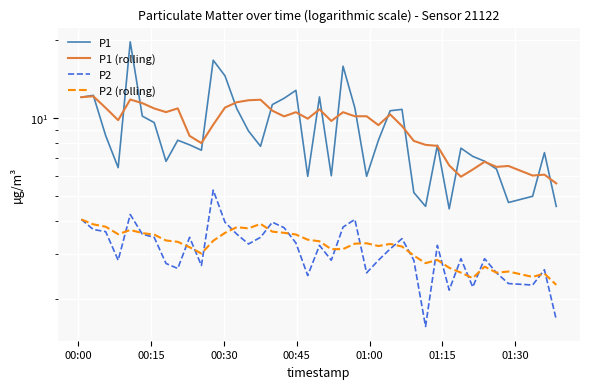

Reading left to right, what are all the values shown in this chart?

P1: 12.1	12.3	8.6	6.5	19.8	10.2	9.6	6.8	8.2	7.9	7.5	16.8	14.6	10.9	8.9	7.8	11.3	11.9	12.8	6.0	12.1	6.0	15.9	11.0	6.0	8.2	10.7	10.8	5.2	4.6	7.9	4.5	7.7	7.1	6.8	6.4	4.7	5.0	7.4	4.6
P1 (rolling): 12.1	12.2	11.0	9.8	11.8	11.4	10.9	10.6	10.9	8.6	8.0	9.4	11.0	11.5	11.7	11.8	10.7	10.2	10.6	10.0	10.8	9.8	10.6	10.2	10.2	9.4	10.4	9.3	8.2	7.9	7.8	6.6	6.0	6.3	6.8	6.5	6.5	6.0	6.1	5.6
P2: 4.1	3.7	3.6	2.8	4.2	3.6	3.5	2.8	2.6	3.5	2.7	5.3	4.0	3.6	3.3	3.5	4.0	3.8	3.3	2.5	3.2	2.8	3.8	4.1	2.5	2.8	3.1	3.4	2.8	1.6	3.2	2.2	2.9	2.2	2.9	2.5	2.3	2.3	2.6	1.7
P2 (rolling): 4.1	3.9	3.8	3.6	3.7	3.6	3.6	3.4	3.3	3.2	3.0	3.4	3.6	3.8	3.8	3.9	3.6	3.6	3.6	3.4	3.4	3.1	3.1	3.3	3.3	3.2	3.3	3.2	2.9	2.8	2.8	2.6	2.5	2.4	2.7	2.5	2.6	2.4	2.5	2.3